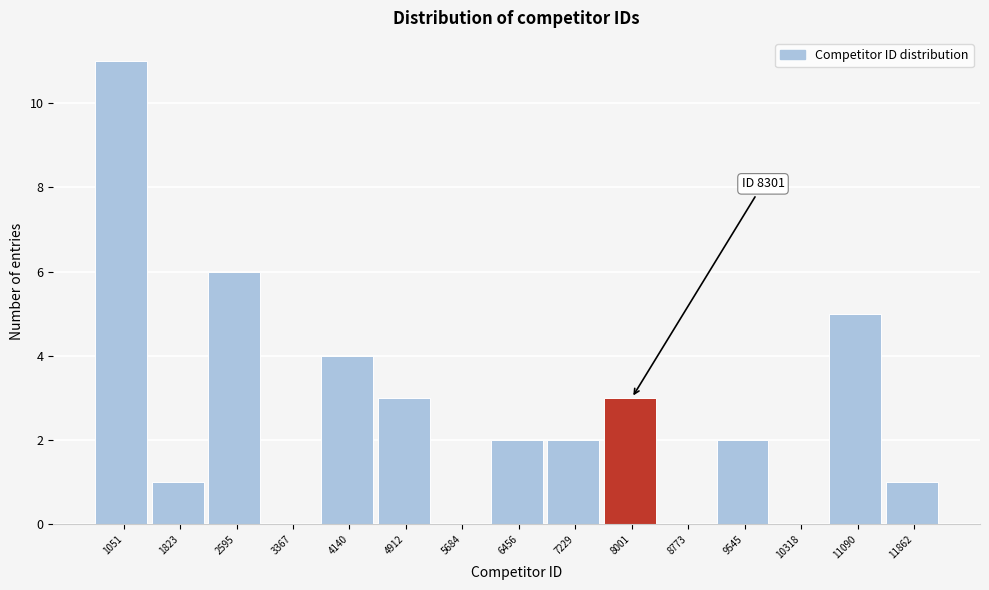

Reading right to left, list all the values displayed in this chart.

11862=1	11090=5	10318=0	9545=2	8773=0	8001=3	7229=2	6456=2	5684=0	4912=3	4140=4	3367=0	2595=6	1823=1	1051=11